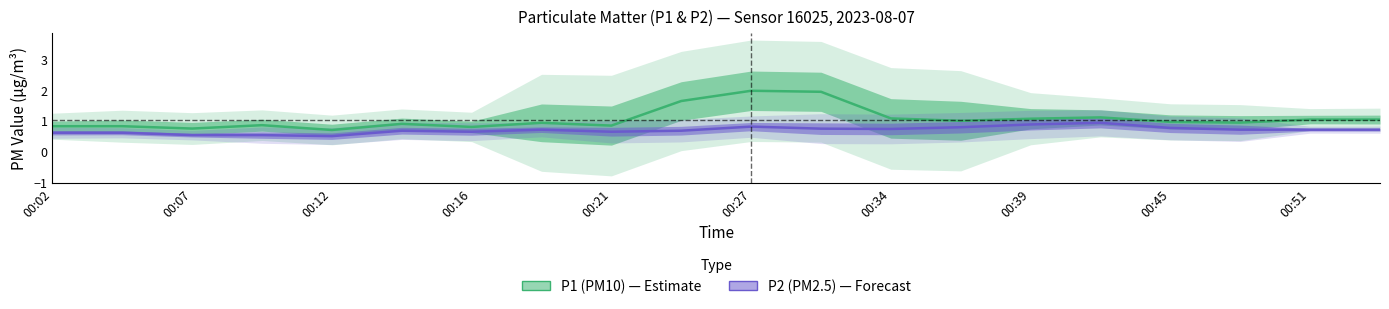

Which series has the widest spread of values?

P1 (PM10)